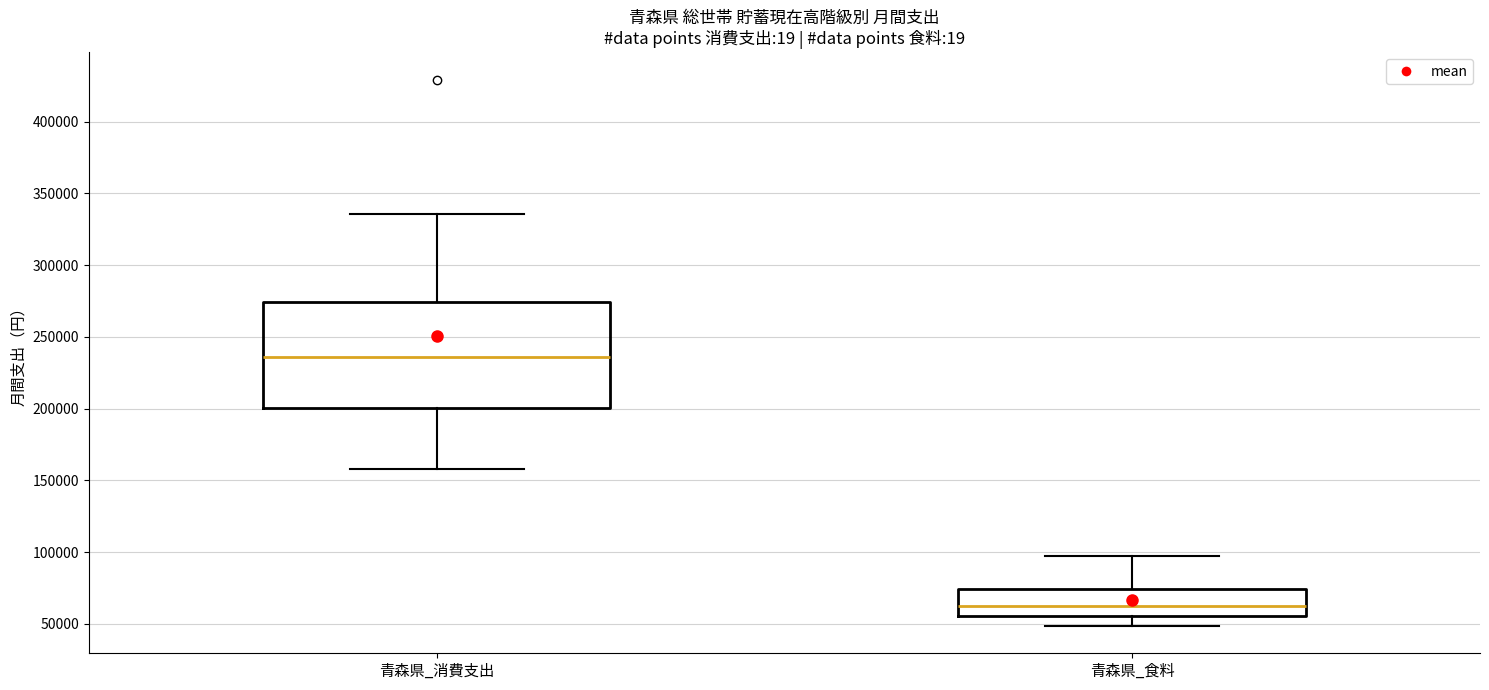

Where does the median line of the box for 青森県_食料 sit on the y-axis? The values are not printed on the chart, so give them approximately, as read against the axis.

65000